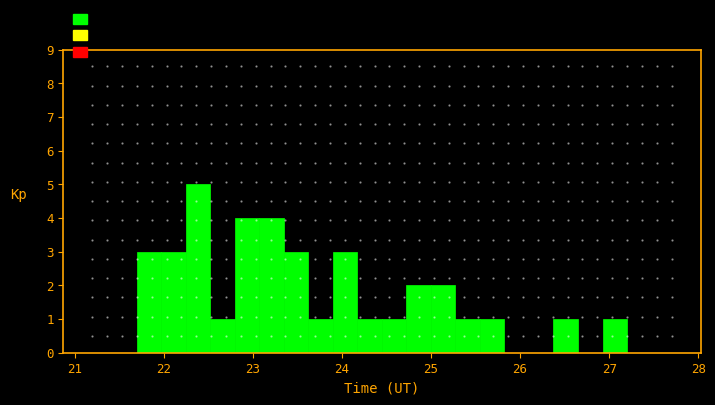

Read against the x-axis, roughly where is the centre of the tallest bar?

22.4